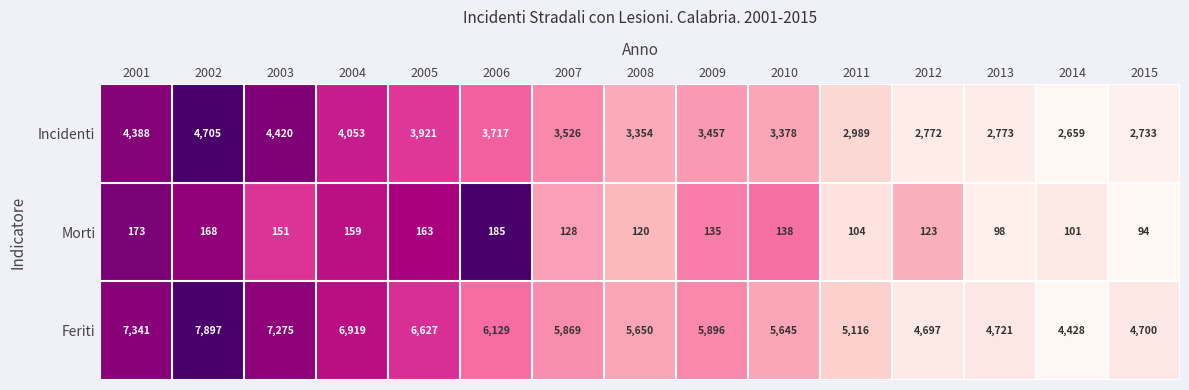

Count the number of data series in this chart.

3